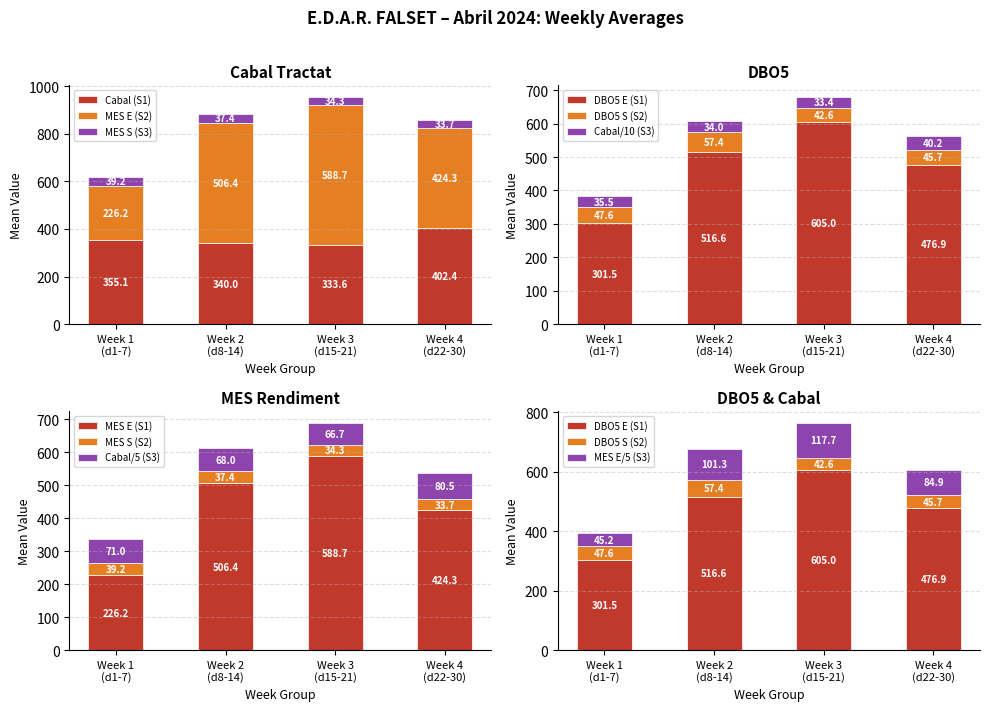

What is the average value of the Cabal (S1) series?

357.8